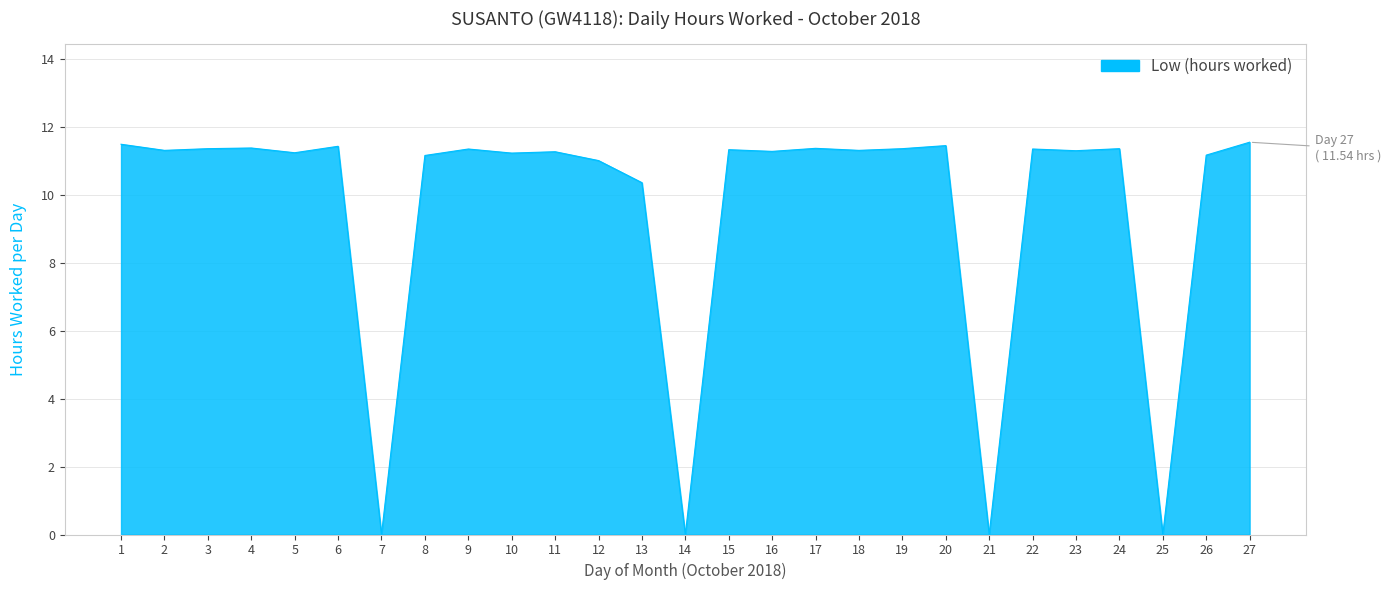

What value does the data have at 8?

11.2